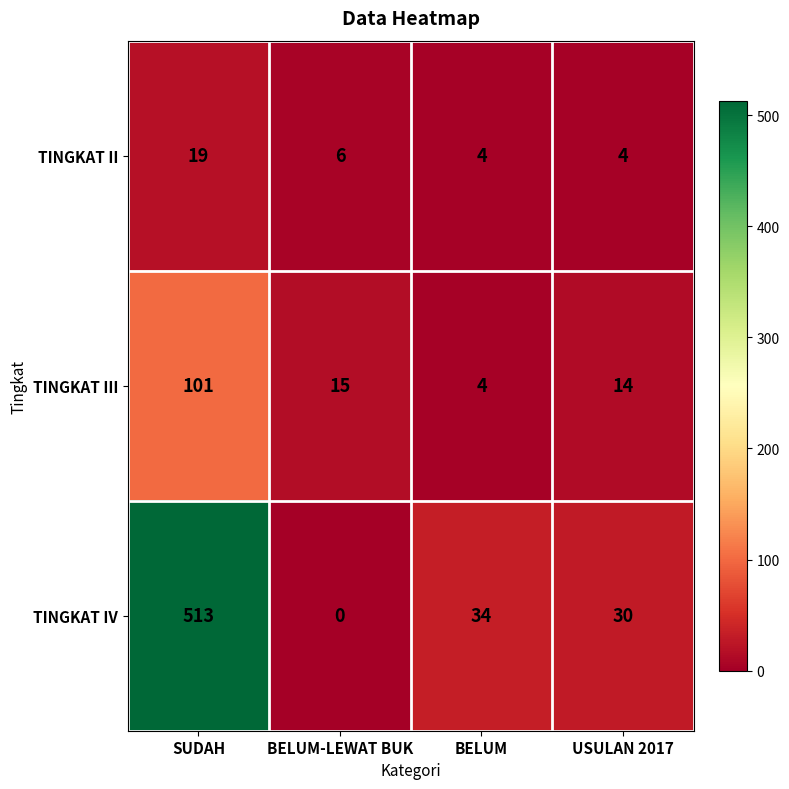

Rank the series at BELUM-LEWAT BUK from highest to lowest value.

TINGKAT III, TINGKAT II, TINGKAT IV